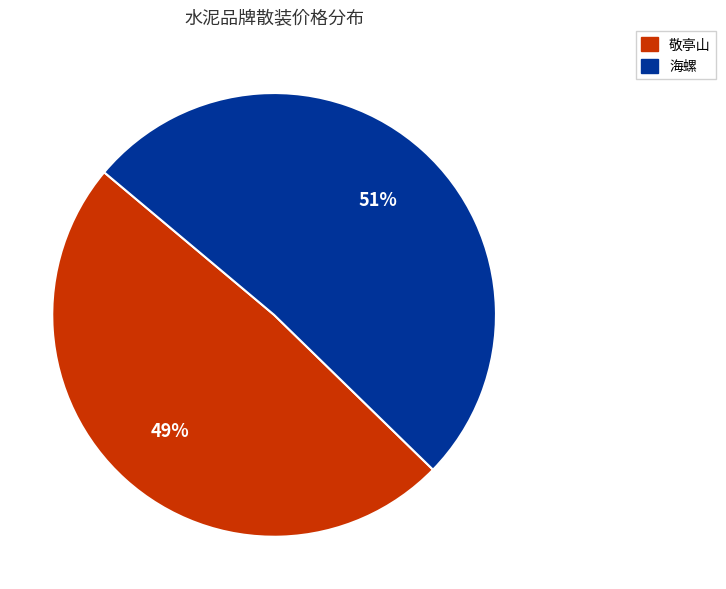

Rank the categories by value from lowest to highest.

敬亭山, 海螺